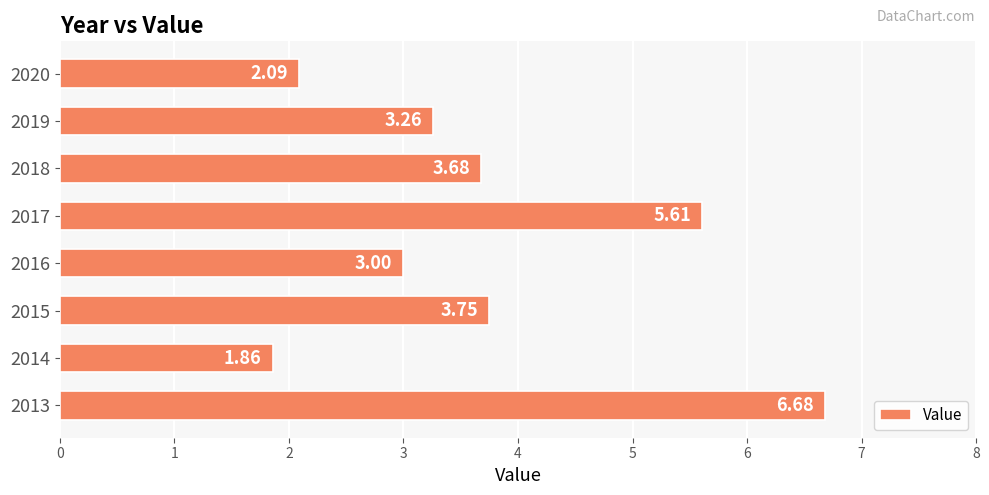

Count the number of data series in this chart.

1